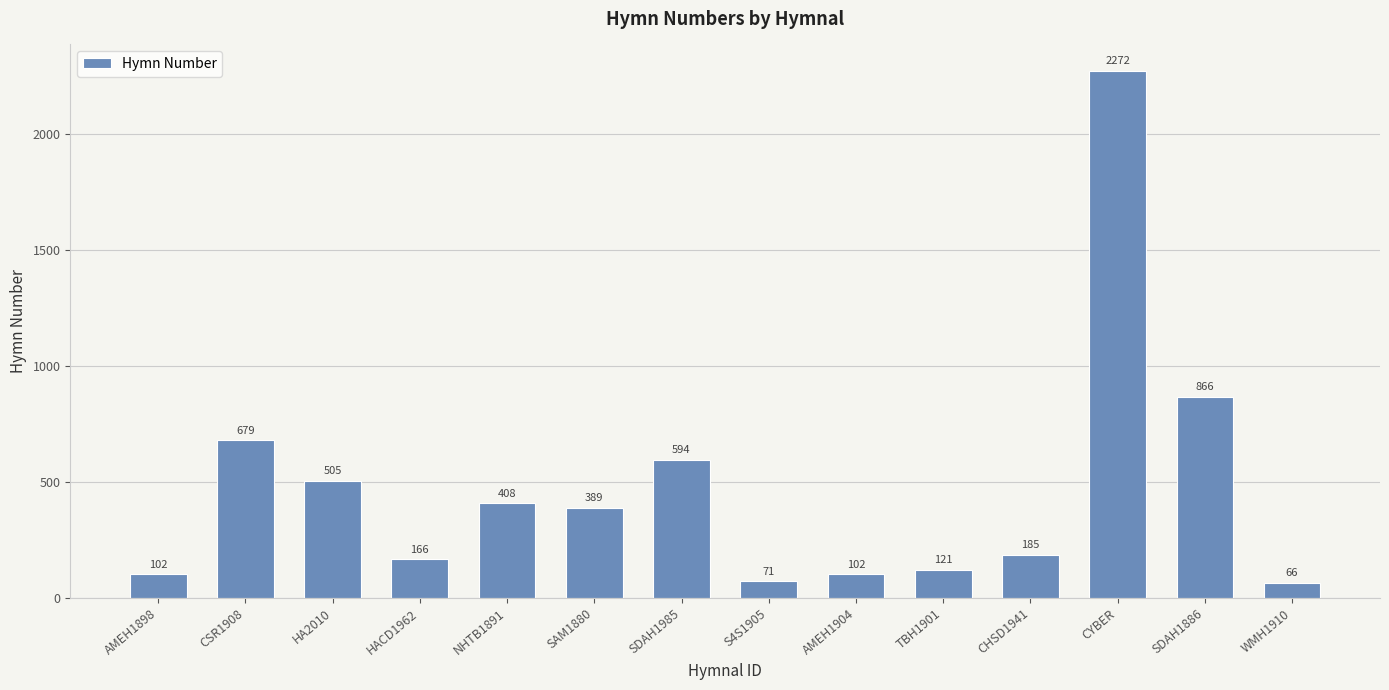

What is the difference between the maximum and second lowest values?

2201